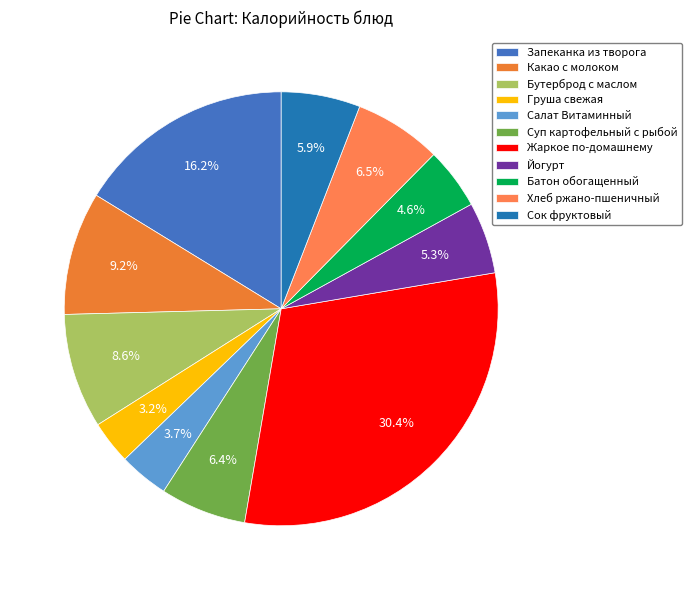

Is there any slice that represents more than half of the pie?

No